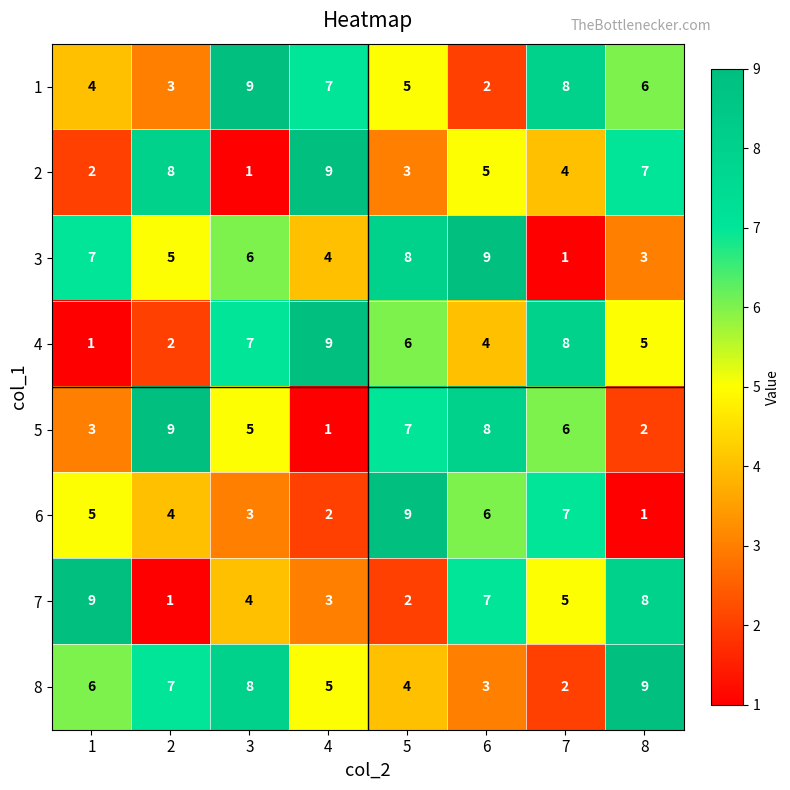

The value of 5 at 5 is 7. True or false?

True